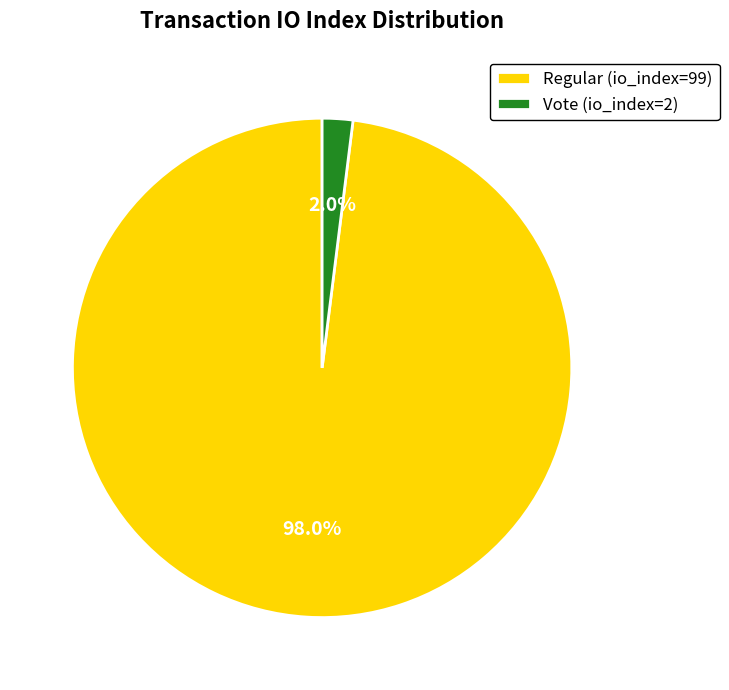

What is the smallest slice in the pie chart?

Vote (io_index=2)